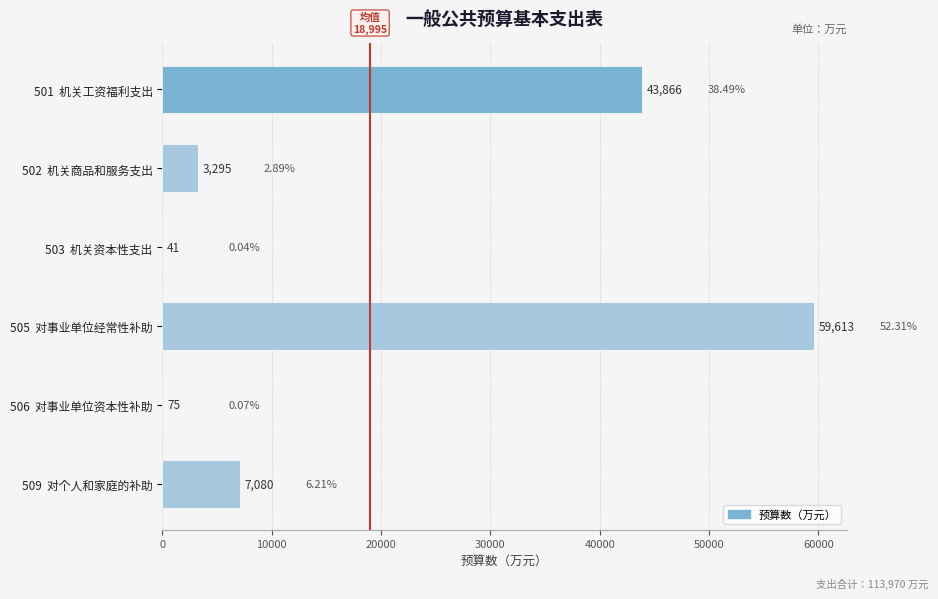

Which has a higher value, 505  对事业单位经常性补助 or 501  机关工资福利支出?

505  对事业单位经常性补助